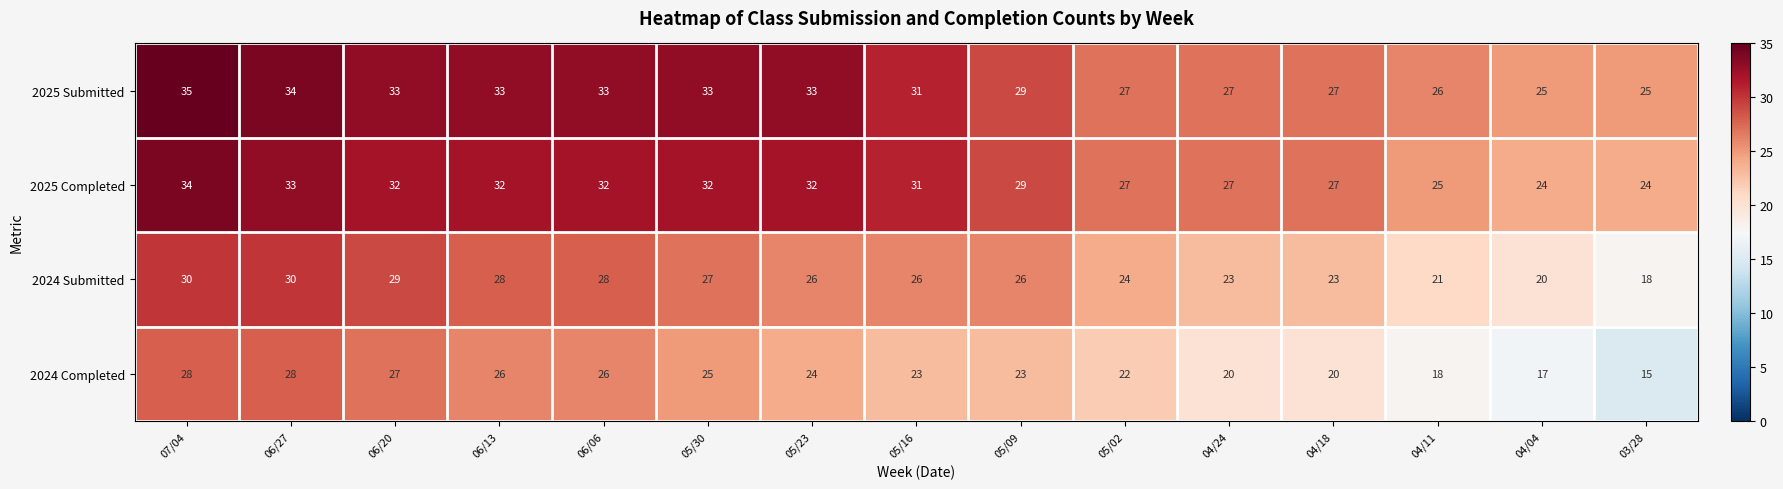

What is the spread (max minus min) of values at 05/09?

6